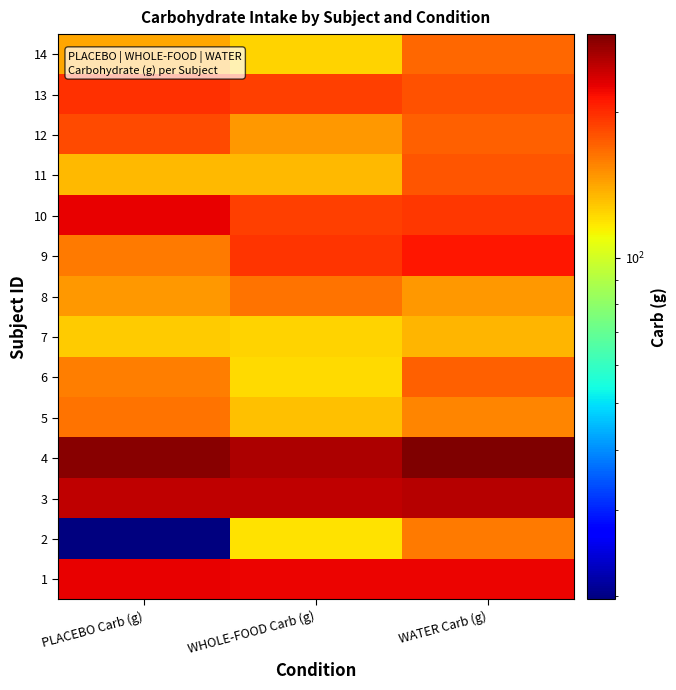

Reading left to right, what are all the values shown in this chart?

1: PLACEBO Carb (g)=226.3	WHOLE-FOOD Carb (g)=222.9	WATER Carb (g)=224.6
2: PLACEBO Carb (g)=19.6	WHOLE-FOOD Carb (g)=118.7	WATER Carb (g)=160.1
3: PLACEBO Carb (g)=249.1	WHOLE-FOOD Carb (g)=249.3	WATER Carb (g)=253.2
4: PLACEBO Carb (g)=283.1	WHOLE-FOOD Carb (g)=260.5	WATER Carb (g)=289.7
5: PLACEBO Carb (g)=163.7	WHOLE-FOOD Carb (g)=130.4	WATER Carb (g)=155.0
6: PLACEBO Carb (g)=157.4	WHOLE-FOOD Carb (g)=121.6	WATER Carb (g)=172.6
7: PLACEBO Carb (g)=126.7	WHOLE-FOOD Carb (g)=124.3	WATER Carb (g)=134.7
8: PLACEBO Carb (g)=147.3	WHOLE-FOOD Carb (g)=163.1	WATER Carb (g)=146.8
9: PLACEBO Carb (g)=160.5	WHOLE-FOOD Carb (g)=194.5	WATER Carb (g)=211.4
10: PLACEBO Carb (g)=227.4	WHOLE-FOOD Carb (g)=188.7	WATER Carb (g)=193.5
11: PLACEBO Carb (g)=134.1	WHOLE-FOOD Carb (g)=133.6	WATER Carb (g)=176.8
12: PLACEBO Carb (g)=182.9	WHOLE-FOOD Carb (g)=146.8	WATER Carb (g)=171.7
13: PLACEBO Carb (g)=197.2	WHOLE-FOOD Carb (g)=190.2	WATER Carb (g)=180.3
14: PLACEBO Carb (g)=140.7	WHOLE-FOOD Carb (g)=124.3	WATER Carb (g)=169.0